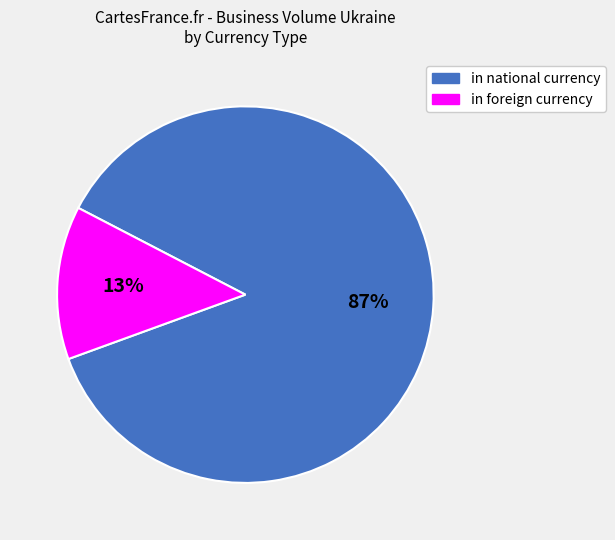

Which has a higher value, in foreign currency or in national currency?

in national currency